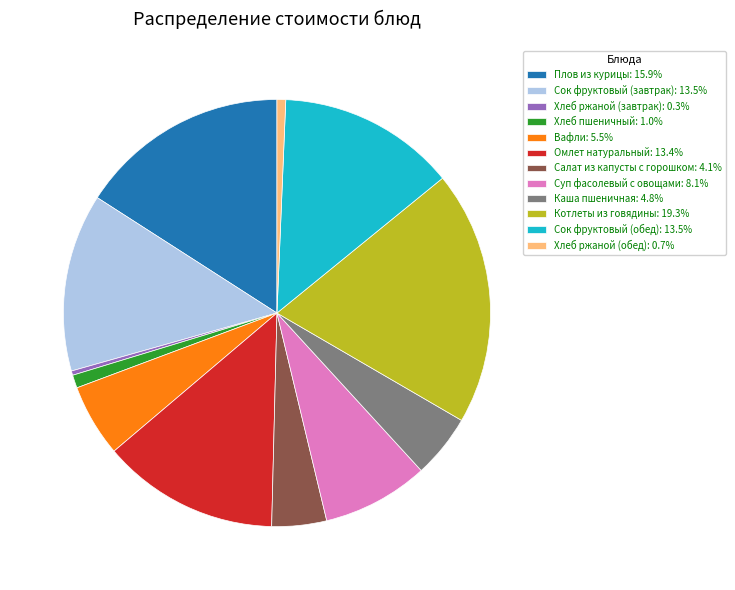

Do Котлеты из говядины: 19.3% and Вафли: 5.5% together represent more than half of the pie?

No